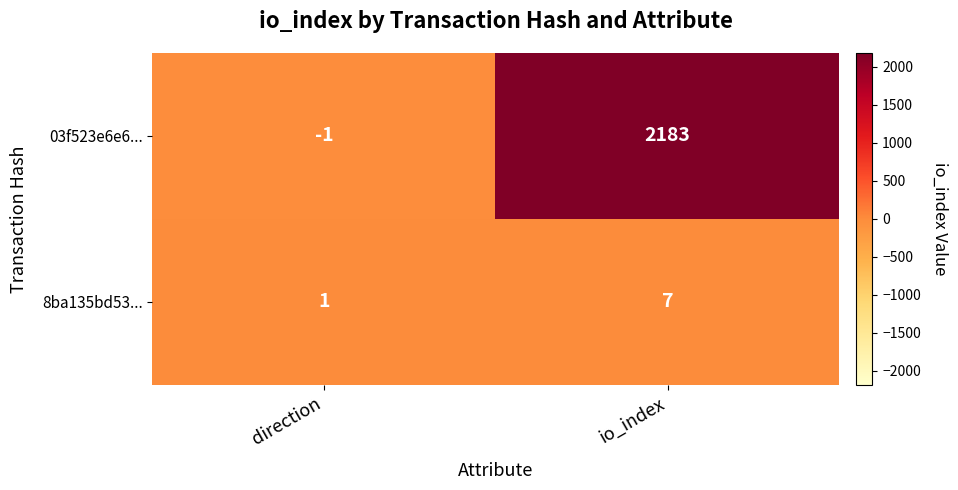

Count the number of data series in this chart.

2